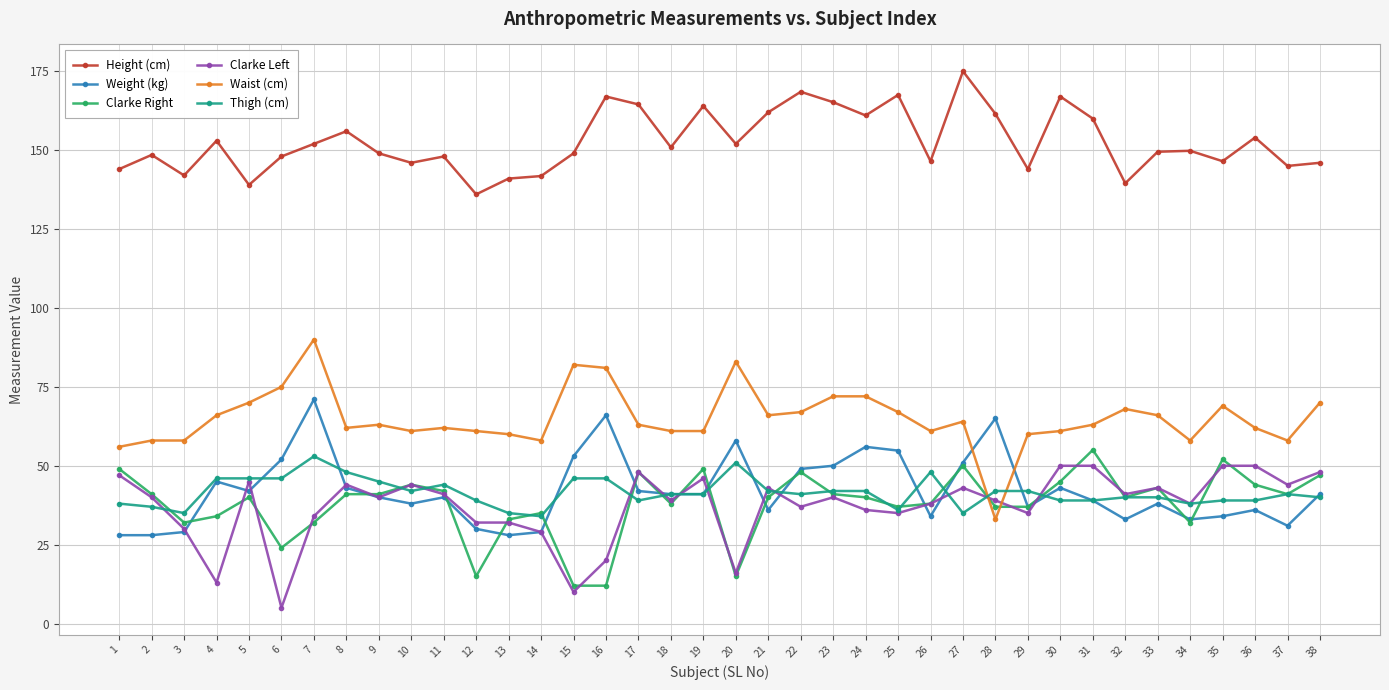

Is the value of Thigh (cm) at 17 greater than the value of Clarke Left at 38?

No